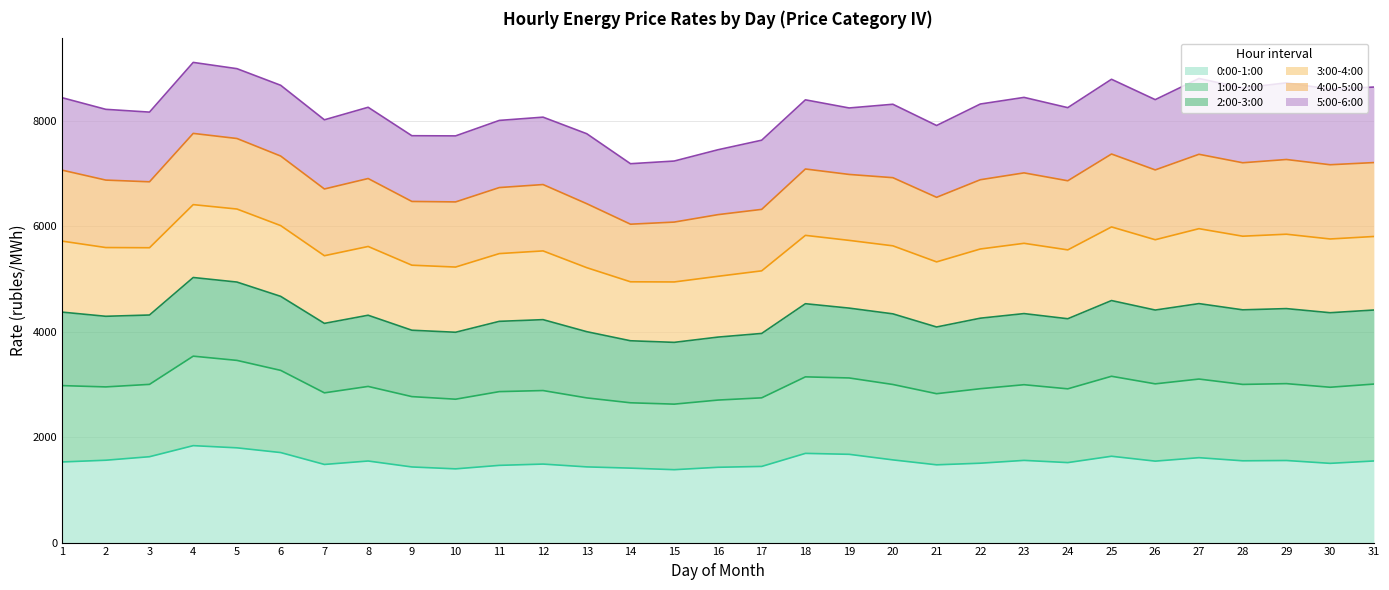

What are all the series names shown in the legend?

0:00-1:00, 1:00-2:00, 2:00-3:00, 3:00-4:00, 4:00-5:00, 5:00-6:00